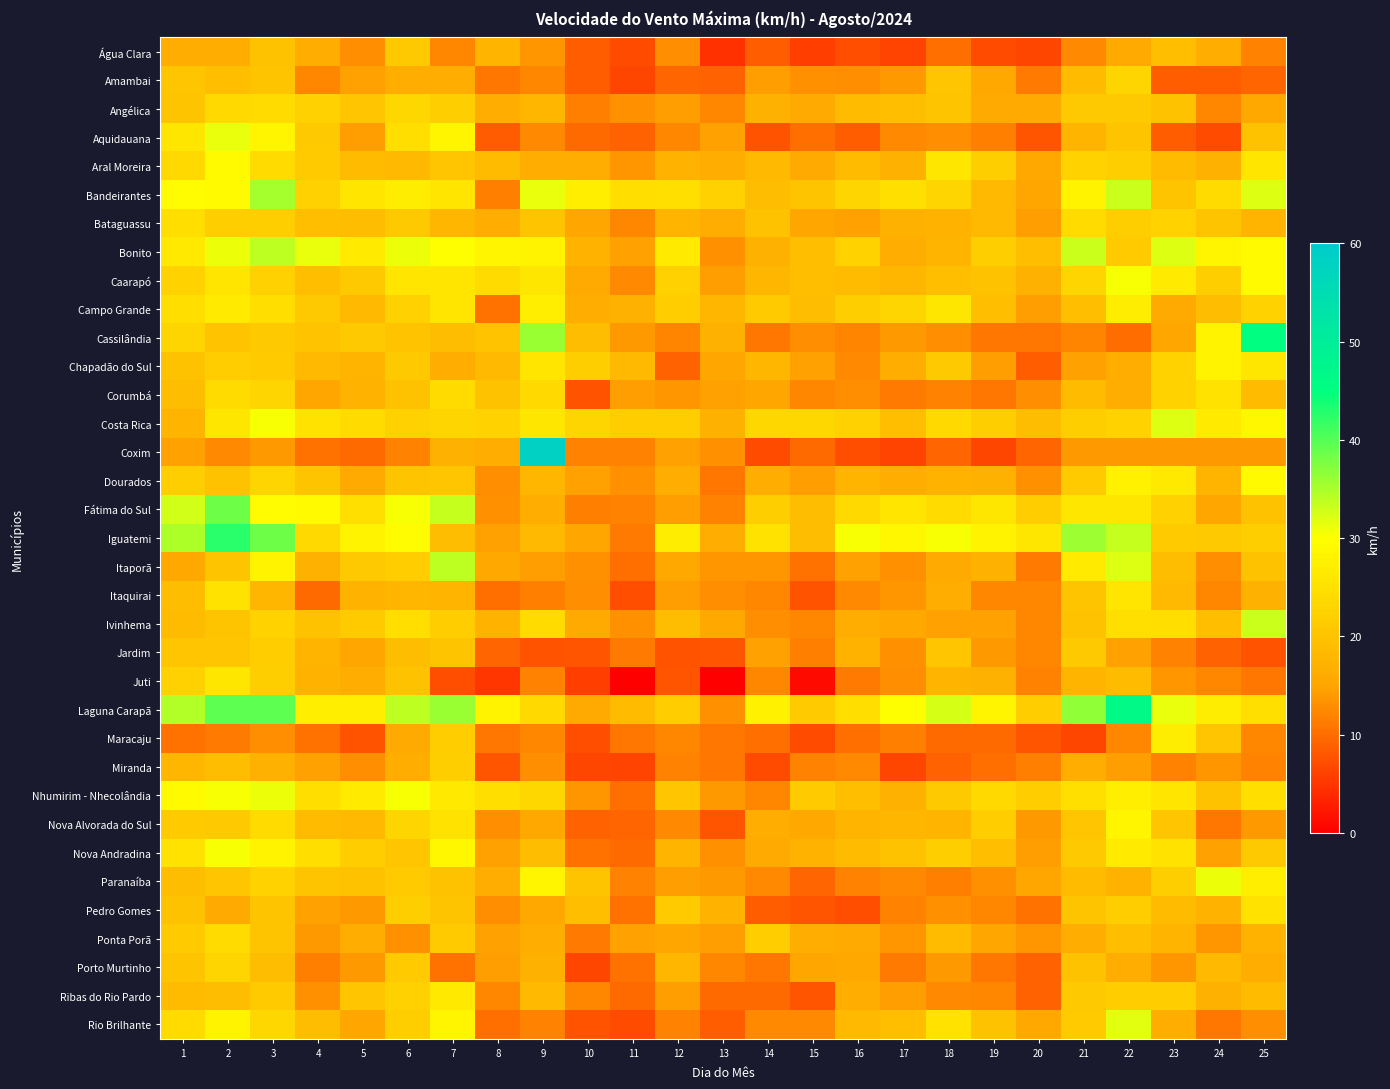

Reading right to left, extract all data points from this chart.

Água Clara: 25=11.9	24=16.6	23=19.4	22=15.8	21=12.6	20=6.5	19=6.8	18=10.1	17=6.1	16=7.2	15=5.8	14=8.6	13=4.7	12=13.0	11=6.8	10=8.6	9=13.7	8=17.6	7=12.2	6=20.9	5=13.0	4=16.6	3=19.8	2=16.6	1=16.2
Amambai: 25=9.4	24=8.6	23=8.6	22=23.0	21=18.7	20=11.2	19=15.5	18=20.5	17=14.0	16=13.0	15=13.3	14=14.4	13=9.0	12=9.4	11=6.5	10=8.6	9=12.2	8=10.8	7=16.2	6=16.6	5=14.8	4=12.2	3=20.2	2=19.4	1=20.5
Angélica: 25=15.5	24=12.2	23=19.8	22=20.9	21=20.9	20=15.8	19=15.8	18=20.2	17=19.4	16=18.7	15=15.8	14=16.9	13=12.2	12=14.4	11=13.3	10=11.5	9=18.0	8=16.6	7=22.0	6=23.4	5=20.5	4=22.3	3=24.1	2=23.8	1=20.2
Aquidauana: 25=19.8	24=6.8	23=8.6	22=20.2	21=17.6	20=7.9	19=11.5	18=13.0	17=12.6	16=8.6	15=10.1	14=7.6	13=14.8	12=12.2	11=9.0	10=9.7	9=12.6	8=8.3	7=28.4	6=24.5	5=14.4	4=20.9	3=28.4	2=31.3	1=25.9
Aral Moreira: 25=25.6	24=16.9	23=18.7	22=22.0	21=22.7	20=15.5	19=22.0	18=25.9	17=16.9	16=18.7	15=15.8	14=18.4	13=16.6	12=17.3	11=13.7	10=16.2	9=16.2	8=18.7	7=20.5	6=18.4	5=18.7	4=21.2	3=24.1	2=29.2	1=23.8
Bandeirantes: 25=32.0	24=24.1	23=20.2	22=33.1	21=28.1	20=15.1	19=18.4	18=23.0	17=24.8	16=23.0	15=20.2	14=19.1	13=22.3	12=24.8	11=24.5	10=27.4	9=31.3	8=11.5	7=25.6	6=27.0	5=25.6	4=22.3	3=35.3	2=29.2	1=29.5
Bataguassu: 25=17.6	24=20.2	23=22.7	22=22.0	21=24.1	20=14.4	19=18.4	18=17.3	17=16.9	16=14.8	15=15.1	14=19.8	13=16.2	12=17.6	11=12.2	10=15.1	9=20.2	8=16.2	7=18.0	6=20.9	5=19.1	4=19.4	3=22.0	2=22.0	1=24.5
Bonito: 25=29.2	24=28.4	23=32.0	22=21.2	21=33.1	20=19.4	19=22.0	18=17.6	17=16.2	16=22.7	15=19.4	14=16.9	13=13.3	12=26.6	11=14.8	10=17.3	9=28.1	8=28.4	7=29.9	6=31.0	5=26.6	4=31.3	3=33.8	2=31.0	1=26.3
Caarapó: 25=29.2	24=22.0	23=26.6	22=30.2	21=23.0	20=16.9	19=19.8	18=19.4	17=18.0	16=18.7	15=19.4	14=18.0	13=14.4	12=22.3	11=12.6	10=15.8	9=25.9	8=24.1	7=25.6	6=25.6	5=20.9	4=19.4	3=22.3	2=25.6	1=22.7
Campo Grande: 25=22.7	24=19.1	23=15.8	22=27.0	21=19.4	20=14.4	19=19.4	18=25.9	17=23.0	16=22.0	15=19.1	14=21.2	13=18.0	12=21.6	11=16.9	10=16.6	9=27.4	8=10.4	7=25.6	6=22.3	5=18.4	4=20.9	3=24.5	2=26.6	1=24.5
Cassilândia: 25=45.0	24=28.0	23=15.0	22=10.0	21=12.0	20=11.0	19=11.0	18=13.0	17=14.0	16=12.0	15=13.0	14=11.0	13=17.0	12=12.0	11=14.0	10=19.0	9=36.0	8=20.0	7=19.0	6=20.0	5=21.0	4=20.0	3=21.0	2=20.0	1=23.0
Chapadão do Sul: 25=25.9	24=28.1	23=22.7	22=16.6	21=14.8	20=8.6	19=14.4	18=20.9	17=16.2	16=12.6	15=14.8	14=18.0	13=15.1	12=9.0	11=18.4	10=22.0	9=25.6	8=18.4	7=16.6	6=20.9	5=17.6	4=18.4	3=21.2	2=21.6	1=19.8
Corumbá: 25=18.7	24=25.2	23=22.7	22=16.6	21=18.7	20=13.0	19=10.8	18=11.9	17=11.2	16=13.0	15=12.2	14=15.1	13=14.8	12=13.7	11=14.4	10=7.6	9=23.8	8=19.8	7=24.1	6=19.8	5=17.3	4=15.1	3=23.0	2=24.1	1=19.1
Costa Rica: 25=28.8	24=26.6	23=32.0	22=22.7	21=22.0	20=19.1	19=22.0	18=23.8	17=19.4	16=22.3	15=23.4	14=23.4	13=16.9	12=21.6	11=21.6	10=23.0	9=25.9	8=22.7	7=23.0	6=22.3	5=24.1	4=25.2	3=30.2	2=25.9	1=17.6
Coxim: 25=14.0	24=14.0	23=14.0	22=14.0	21=14.0	20=9.4	19=6.5	18=9.4	17=6.1	16=7.2	15=9.7	14=6.8	13=13.3	12=14.8	11=11.9	10=11.9	9=58.3	8=16.2	7=16.9	6=11.9	5=9.7	4=10.4	3=14.0	2=12.6	1=14.8
Dourados: 25=29.2	24=17.6	23=26.3	22=27.7	21=21.2	20=13.3	19=16.9	18=17.3	17=16.6	16=17.6	15=14.4	14=16.6	13=10.8	12=16.2	11=13.3	10=14.8	9=18.0	8=13.0	7=20.5	6=20.2	5=15.8	4=20.2	3=23.0	2=19.8	1=22.0
Fátima do Sul: 25=19.8	24=15.1	23=22.3	22=25.9	21=25.9	20=21.6	19=25.9	18=24.1	17=25.6	16=23.8	15=19.1	14=22.0	13=11.9	12=14.4	11=11.9	10=11.5	9=16.6	8=13.3	7=33.5	6=30.2	5=24.8	4=29.2	3=29.5	2=38.5	1=32.8
Iguatemi: 25=22.0	24=20.9	23=21.2	22=33.5	21=35.6	20=25.9	19=28.1	18=30.2	17=28.8	16=30.2	15=19.1	14=25.2	13=16.6	12=27.0	11=11.2	10=15.1	9=18.4	8=14.8	7=19.1	6=29.5	5=28.1	4=23.8	3=38.5	2=42.5	1=34.9
Itaporã: 25=19.8	24=13.0	23=19.1	22=32.0	21=26.6	20=11.2	19=16.9	18=15.8	17=13.3	16=14.8	15=10.4	14=13.7	13=13.7	12=15.5	11=10.1	10=13.3	9=14.4	8=15.5	7=33.8	6=21.6	5=20.9	4=16.9	3=28.1	2=20.2	1=15.5
Itaquirai: 25=16.9	24=12.2	23=18.4	22=25.6	21=20.2	20=12.2	19=12.2	18=16.2	17=13.7	16=12.6	15=7.6	14=12.2	13=13.0	12=14.4	11=7.2	10=13.0	9=11.5	8=10.1	7=17.6	6=18.0	5=17.3	4=9.7	3=18.0	2=25.2	1=19.1
Ivinhema: 25=33.1	24=19.4	23=24.5	22=24.8	21=19.8	20=12.2	19=14.8	18=14.8	17=15.5	16=16.2	15=12.2	14=13.0	13=15.5	12=19.1	11=13.3	10=15.8	9=24.1	8=17.3	7=21.6	6=24.5	5=21.2	4=19.8	3=22.7	2=20.2	1=18.7
Jardim: 25=7.6	24=9.0	23=11.9	22=14.8	21=20.9	20=12.2	19=14.0	18=20.5	17=13.3	16=17.3	15=11.5	14=14.8	13=7.9	12=7.6	11=11.2	10=7.9	9=7.6	8=9.4	7=20.2	6=19.1	5=15.1	4=17.6	3=21.6	2=20.5	1=20.5
Juti: 25=10.8	24=12.2	23=13.7	22=18.7	21=17.6	20=11.9	19=16.9	18=17.6	17=13.0	16=11.2	15=1.1	14=12.2	13=0.0	12=7.9	11=0.0	10=5.8	9=11.9	8=5.0	7=7.2	6=19.8	5=16.6	4=17.3	3=22.0	2=25.9	1=22.3
Laguna Carapã: 25=24.8	24=27.0	23=31.3	22=46.4	21=36.4	20=21.6	19=28.4	18=32.4	17=29.9	16=24.5	15=21.2	14=27.7	13=13.3	12=21.6	11=18.7	10=15.8	9=23.8	8=28.1	7=36.0	6=33.8	5=27.4	4=27.4	3=39.6	2=39.6	1=34.6
Maracaju: 25=12.2	24=20.5	23=27.0	22=12.2	21=6.5	20=7.9	19=9.7	18=9.7	17=11.5	16=10.1	15=6.8	14=10.1	13=10.8	12=12.2	11=10.8	10=7.2	9=12.2	8=10.8	7=21.6	6=15.8	5=7.6	4=10.4	3=13.0	2=11.2	1=10.4
Miranda: 25=11.9	24=13.7	23=11.9	22=14.4	21=16.6	20=11.5	19=10.1	18=9.0	17=6.5	16=12.6	15=11.9	14=6.8	13=10.8	12=11.9	11=6.1	10=6.5	9=13.0	8=7.9	7=22.0	6=16.6	5=13.0	4=14.8	3=16.9	2=19.1	1=18.0
Nhumirim - Nhecolândia: 25=24.5	24=19.8	23=25.6	22=27.4	21=24.8	20=21.6	19=23.8	18=20.9	17=16.9	16=19.4	15=21.2	14=12.2	13=14.0	12=20.5	11=10.1	10=13.7	9=23.4	8=24.5	7=26.3	6=30.2	5=26.6	4=24.5	3=31.0	2=30.2	1=29.2
Nova Alvorada do Sul: 25=14.0	24=10.8	23=20.5	22=28.4	21=20.5	20=14.0	19=21.6	18=17.6	17=18.0	16=17.6	15=15.5	14=16.2	13=7.9	12=12.6	11=9.4	10=9.0	9=15.5	8=13.0	7=25.2	6=23.0	5=18.4	4=18.7	3=24.1	2=20.9	1=21.2
Nova Andradina: 25=20.9	24=14.8	23=25.2	22=26.6	21=20.9	20=14.4	19=19.4	18=22.0	17=19.8	16=18.7	15=17.3	14=15.8	13=13.3	12=17.6	11=9.7	10=10.4	9=19.1	8=14.8	7=28.8	6=20.5	5=21.6	4=24.5	3=28.1	2=30.2	1=25.2
Paranaíba: 25=27.4	24=31.0	23=22.0	22=17.3	21=18.7	20=15.1	19=13.3	18=11.5	17=12.6	16=11.9	15=9.4	14=12.6	13=14.0	12=14.4	11=11.9	10=20.2	9=28.4	8=16.2	7=19.8	6=21.2	5=19.8	4=20.2	3=22.7	2=20.5	1=19.1
Pedro Gomes: 25=25.2	24=17.3	23=18.7	22=21.6	21=20.2	20=10.4	19=12.2	18=13.3	17=11.9	16=7.2	15=7.9	14=8.6	13=17.3	12=21.2	11=10.4	10=19.4	9=15.5	8=13.0	7=20.2	6=22.0	5=14.0	4=14.8	3=20.2	2=15.8	1=19.8
Ponta Porã: 25=17.3	24=13.7	23=17.6	22=19.4	21=16.2	20=13.7	19=15.1	18=18.7	17=13.7	16=15.8	15=16.6	14=21.6	13=14.4	12=15.1	11=14.8	10=11.2	9=16.2	8=14.8	7=21.2	6=13.3	5=16.2	4=14.0	3=20.2	2=24.1	1=21.2
Porto Murtinho: 25=16.6	24=18.4	23=13.7	22=16.2	21=19.8	20=9.0	19=10.8	18=14.0	17=11.2	16=15.5	15=15.1	14=10.8	13=12.2	12=18.0	11=10.4	10=6.5	9=16.9	8=14.4	7=10.4	6=21.2	5=14.0	4=11.5	3=19.1	2=23.0	1=20.2
Ribas do Rio Pardo: 25=18.7	24=16.9	23=21.6	22=21.6	21=20.9	20=9.0	19=12.2	18=12.6	17=14.4	16=16.6	15=7.9	14=9.7	13=9.7	12=14.4	11=9.7	10=12.2	9=18.4	8=12.2	7=26.3	6=22.3	5=20.5	4=13.3	3=21.2	2=19.1	1=18.7
Rio Brilhante: 25=13.0	24=10.8	23=16.6	22=31.7	21=21.2	20=15.5	19=19.8	18=25.2	17=19.4	16=18.4	15=12.6	14=12.6	13=8.6	12=11.9	11=6.8	10=7.6	9=11.9	8=10.1	7=28.4	6=22.0	5=15.1	4=19.1	3=23.4	2=28.1	1=24.1